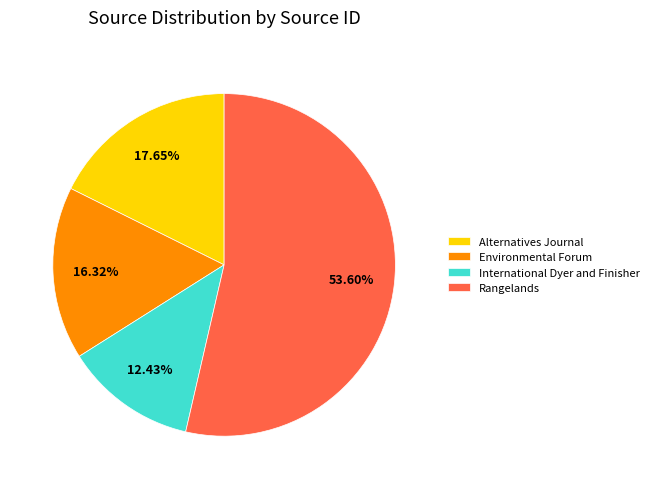

What is the smallest slice in the pie chart?

International Dyer and Finisher